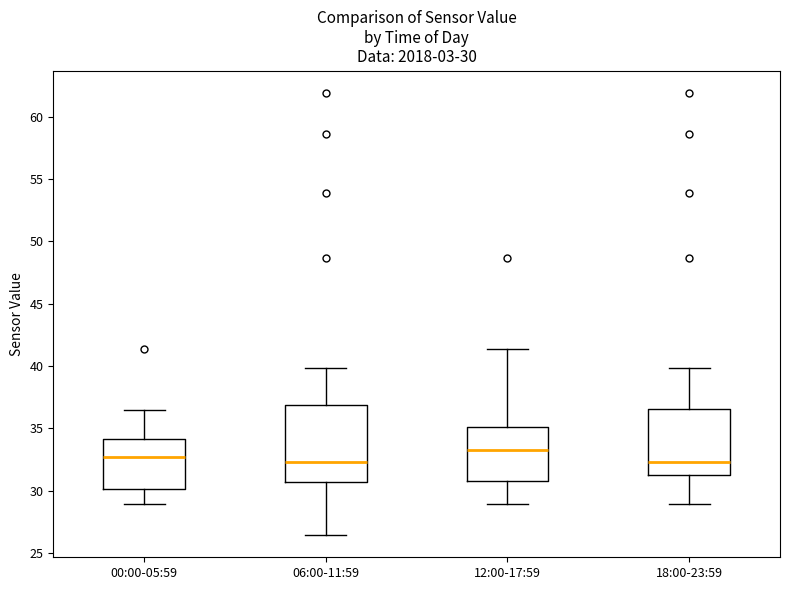

Comparing the boxes themselves (not the whiskers), which one is the tallest?

06:00-11:59